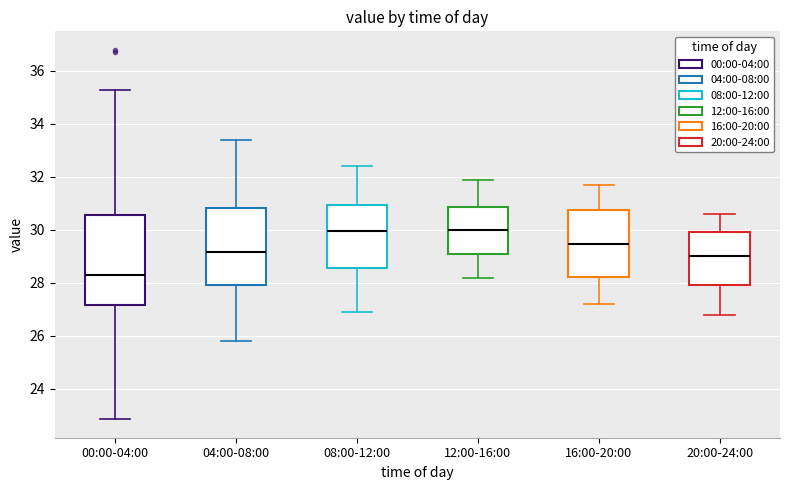

Comparing the boxes themselves (not the whiskers), which one is the tallest?

00:00-04:00